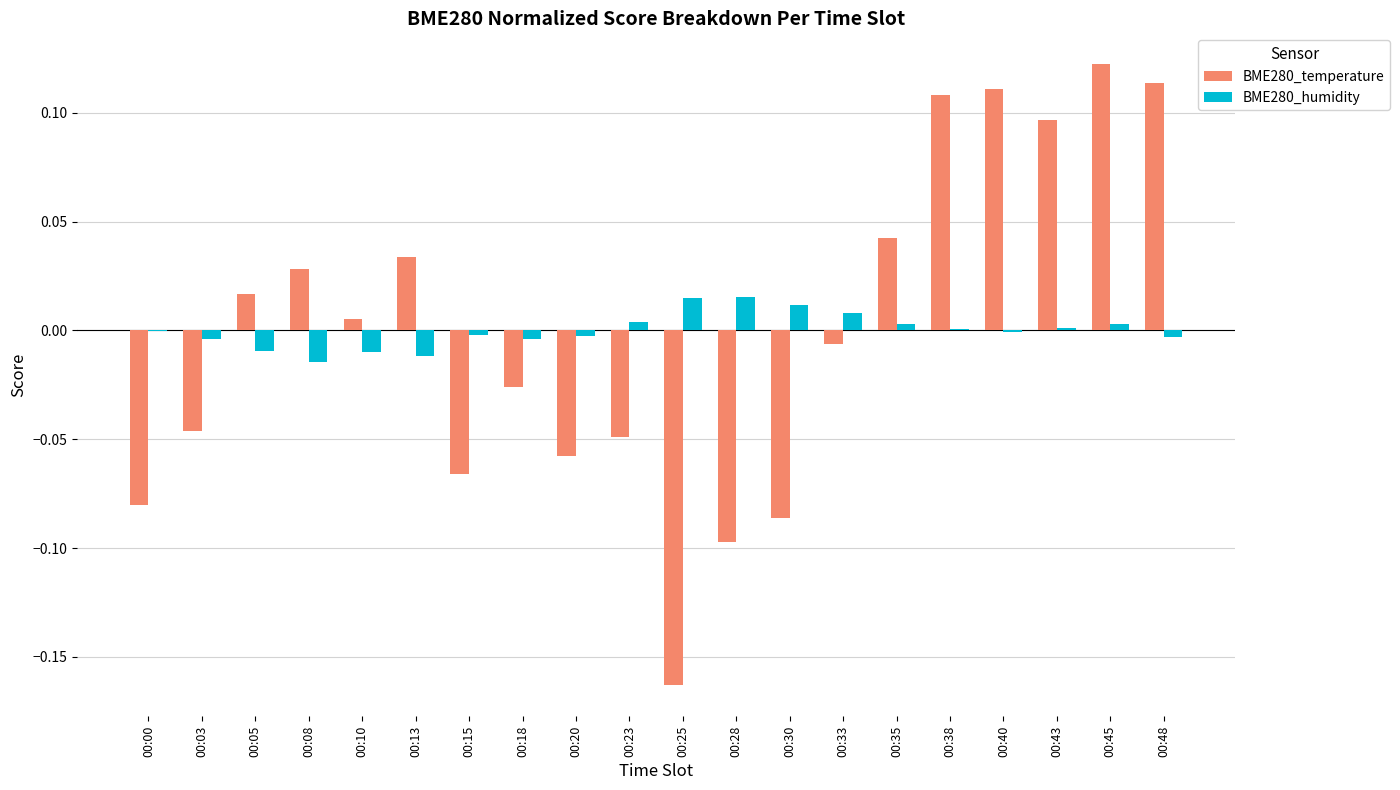

True or false: BME280_temperature has a value of -0.1 at 00:15.

True